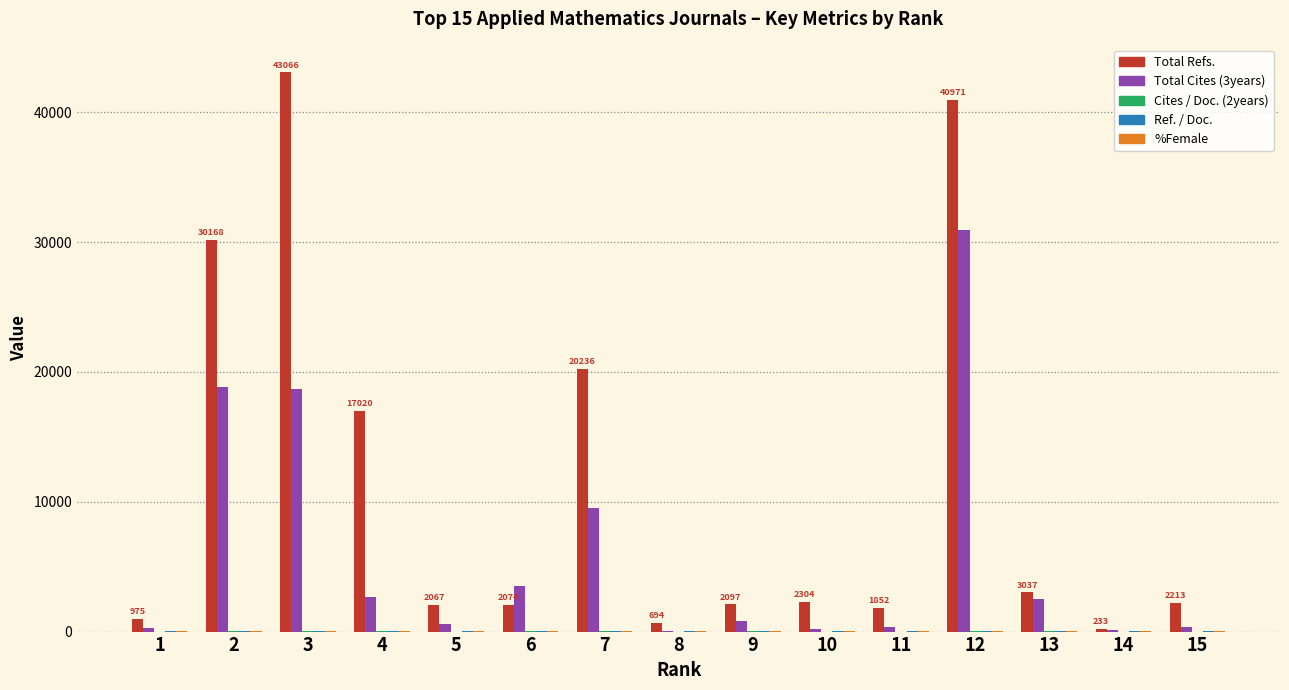

At which category is the sum across all series the highest?

12